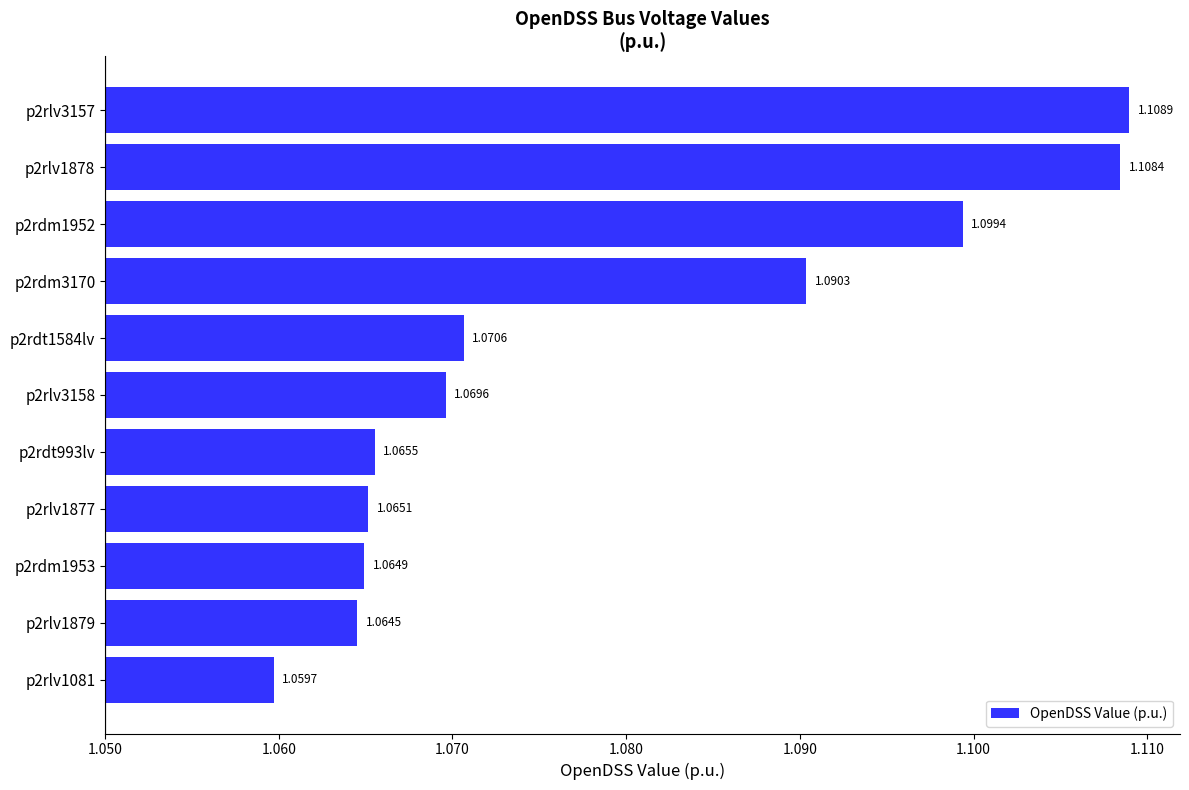

Are the bars horizontal?

Yes